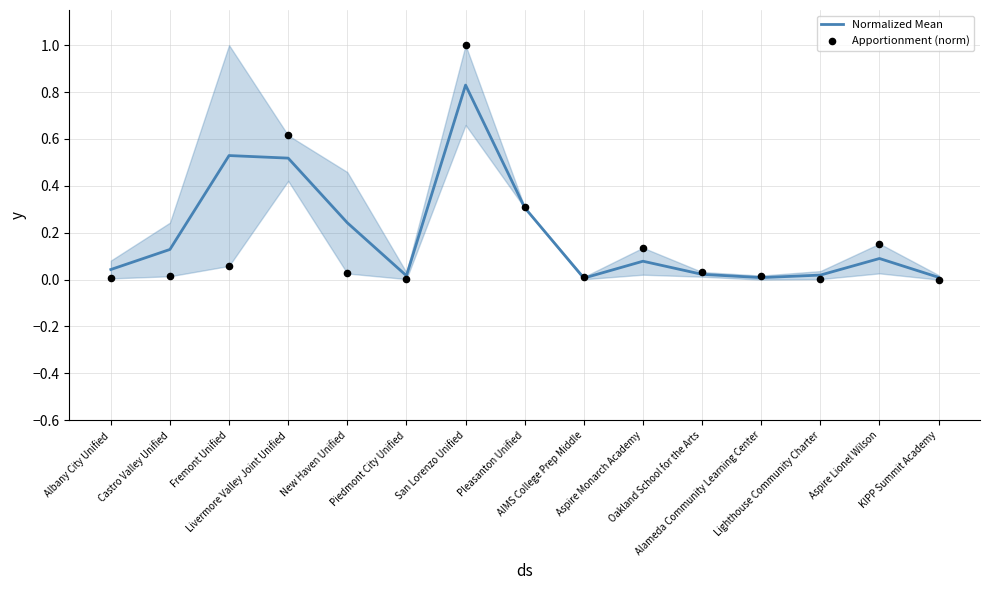

At how many categories does at least one series exceed 0?

15